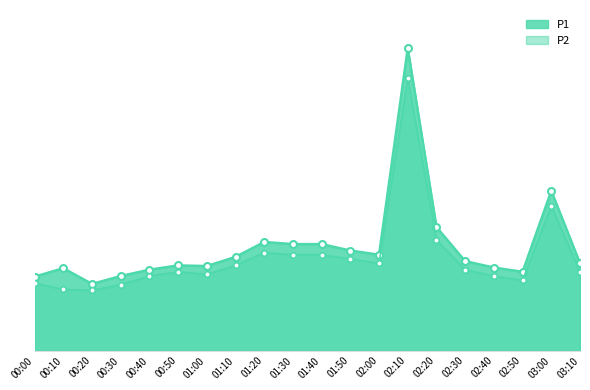

Read the P1 value at 00:10.

3.9